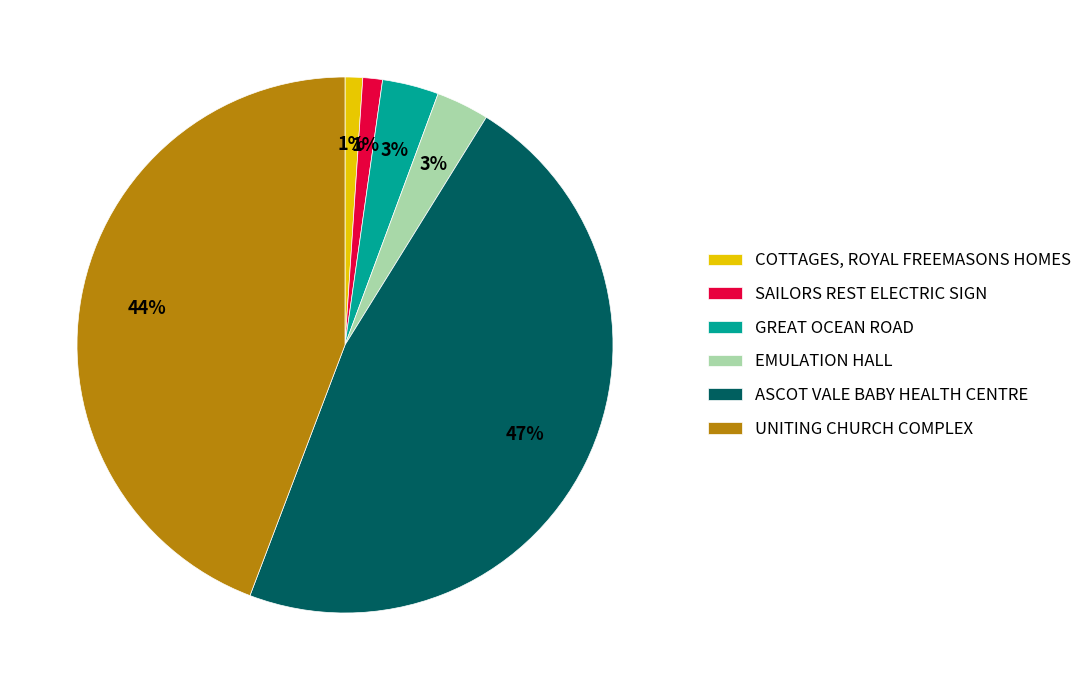

Is there any slice that represents more than half of the pie?

No